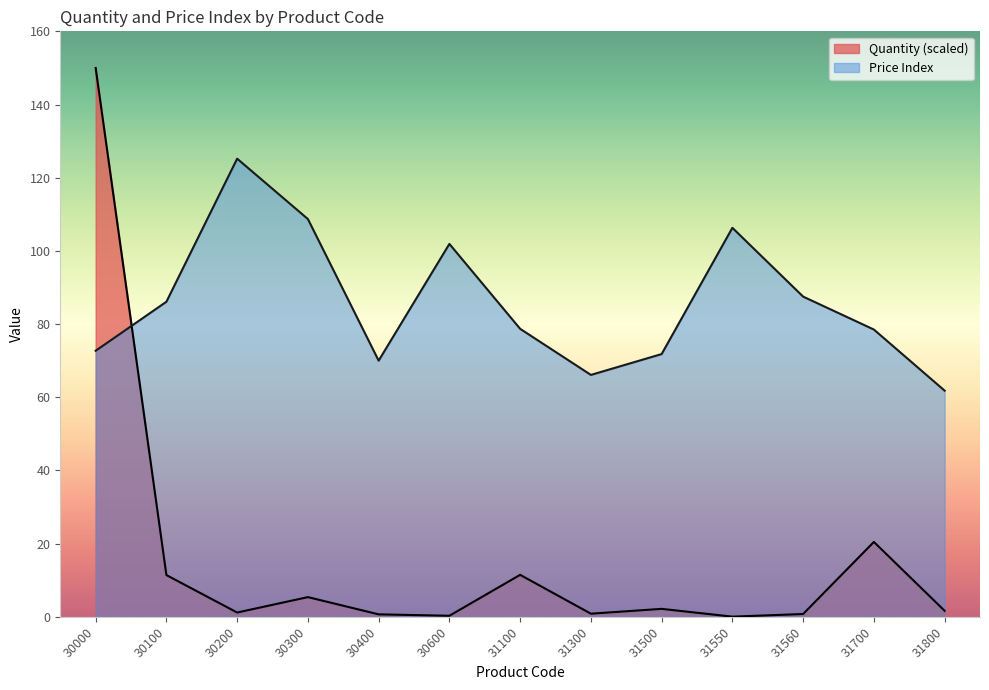

Rank the series at 31100 from lowest to highest value.

Quantity (scaled), Price Index